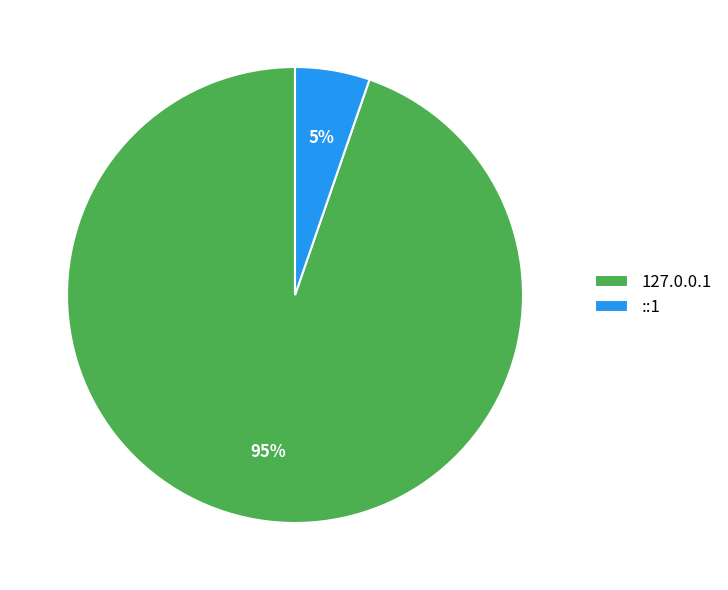

Rank the categories by value from lowest to highest.

::1, 127.0.0.1